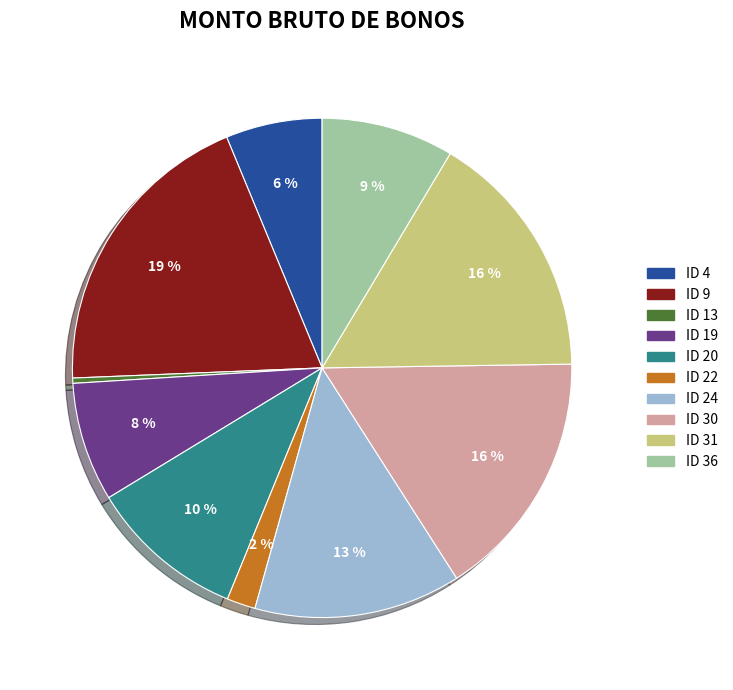

To the nearest percent, what is the combined percentage of ID 31 and ID 20?

26%